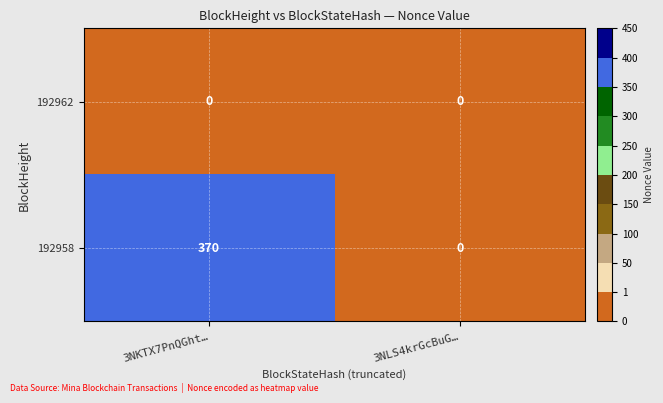

What value does the 192958 series have at 3NKTX7PnQGht…?

370